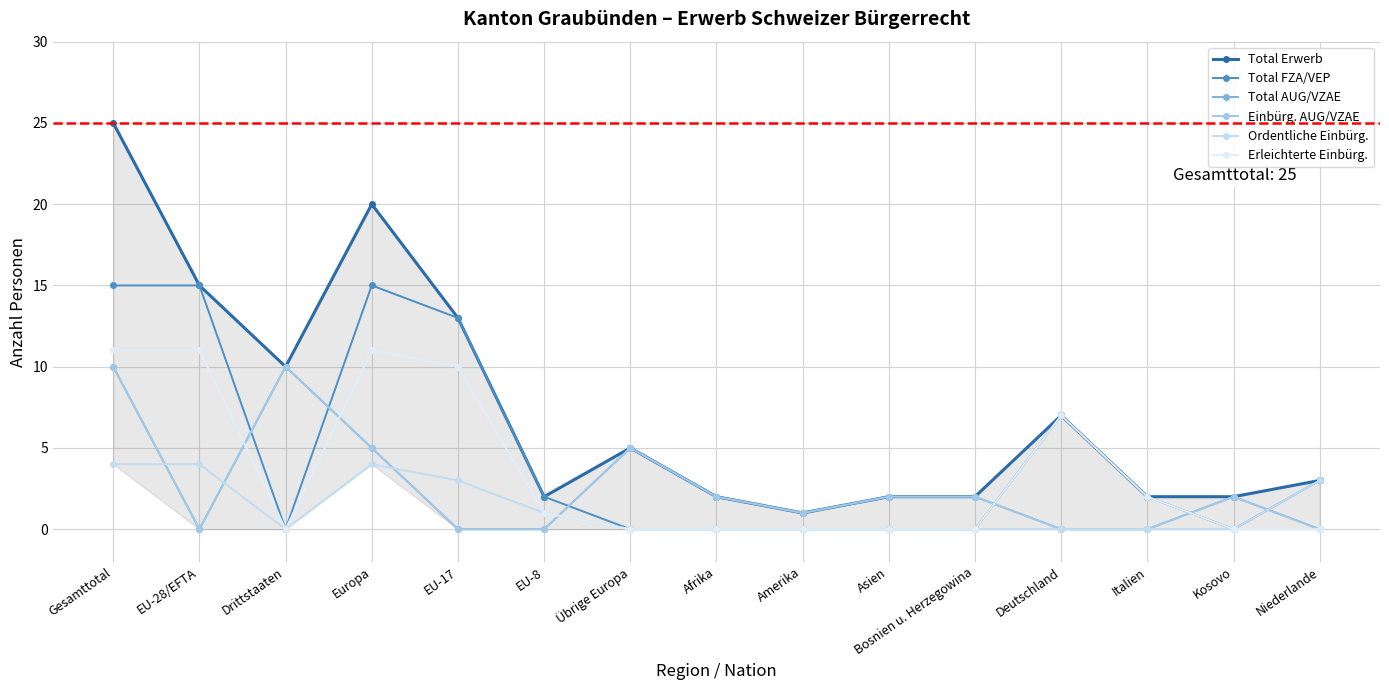

Which series has the largest total across all categories?

Total Erwerb